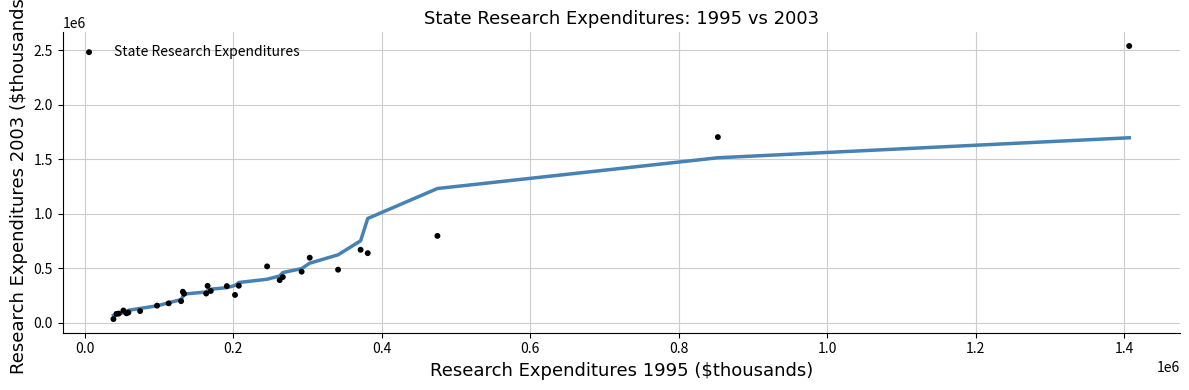

What Y value in the scatter plot is closest to 1287387?

1704534.0